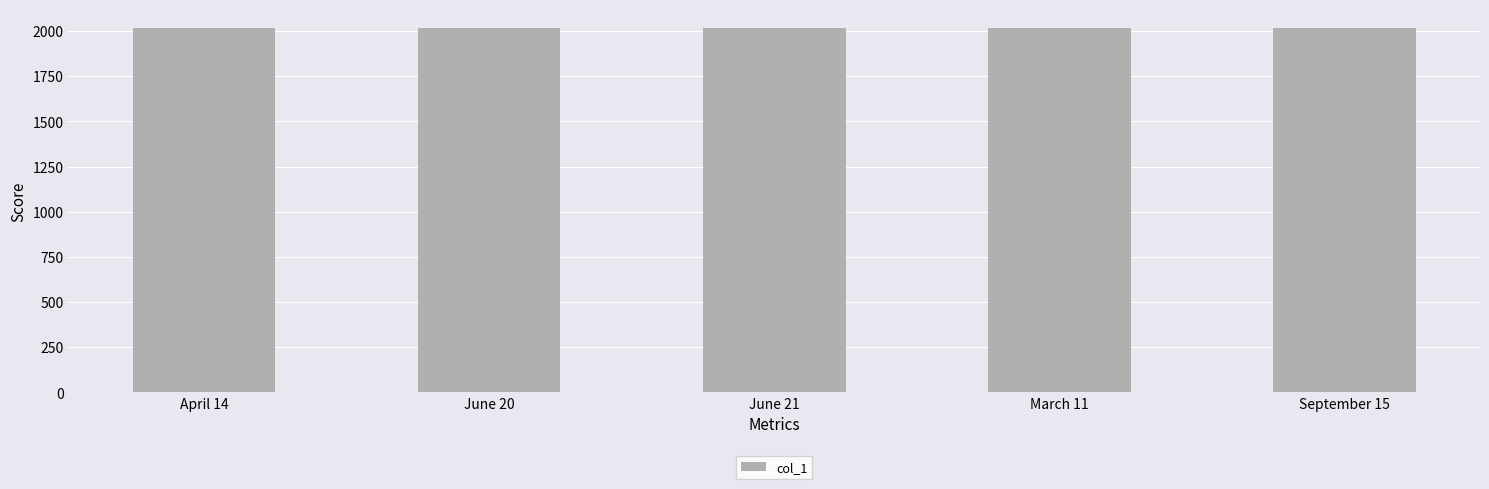

What is the label of the 3rd bar from the right?

June 21